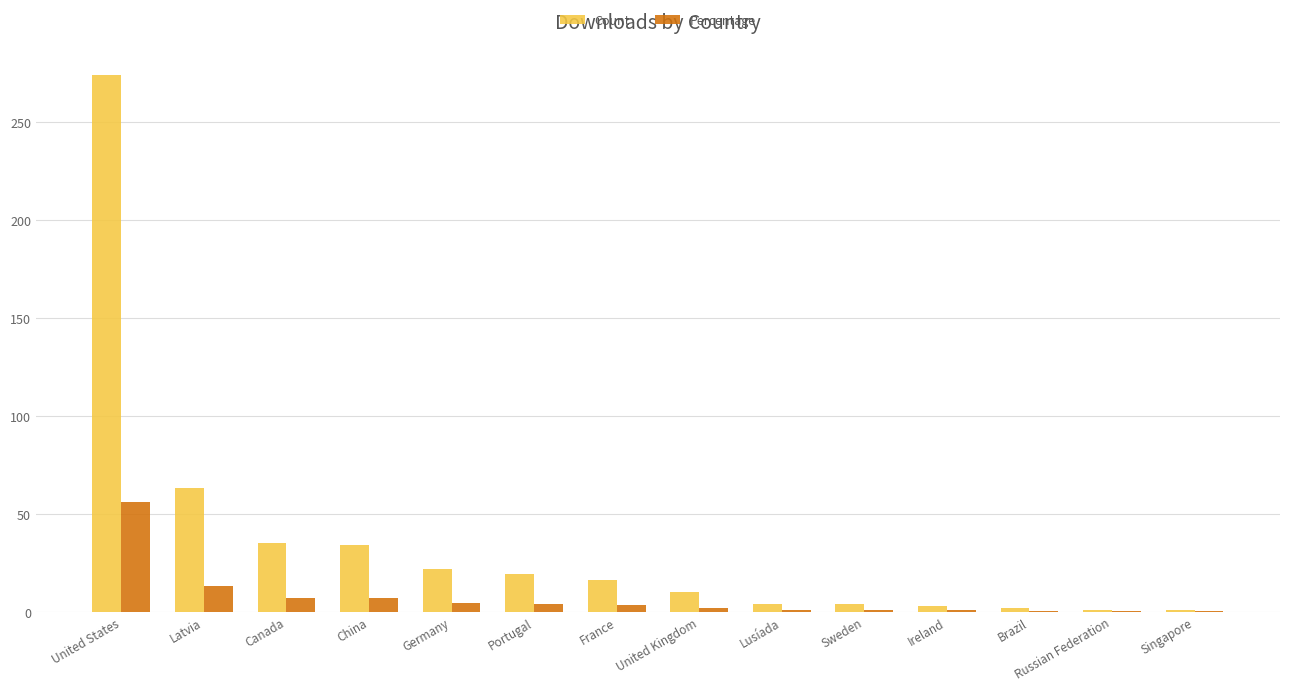

What are all the series names shown in the legend?

Count, Percentage